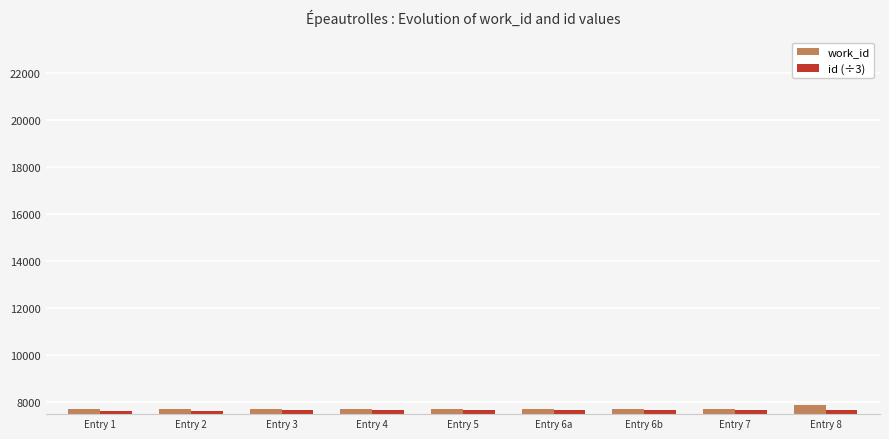

Is it true that work_id equals 7714.0 at Entry 6b?

True